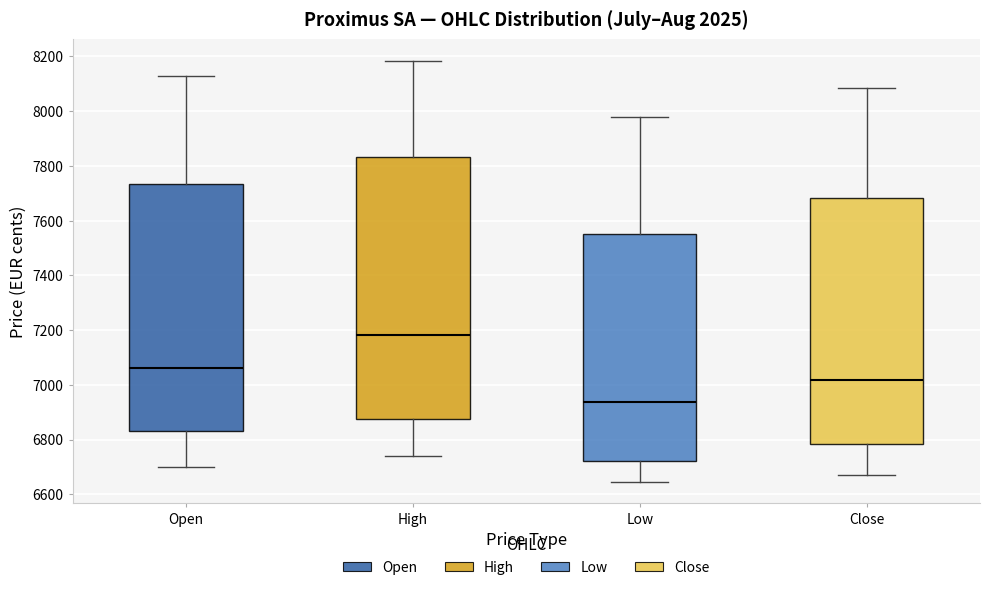

Which box has the lowest median line?

Low